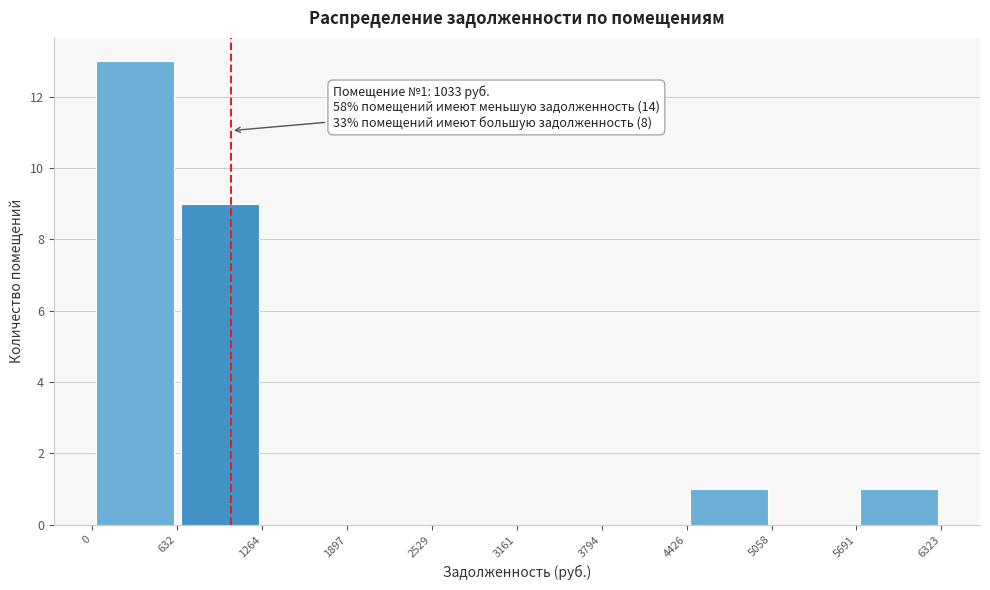

Which range on the x-axis has the tallest bar?

0 to 632